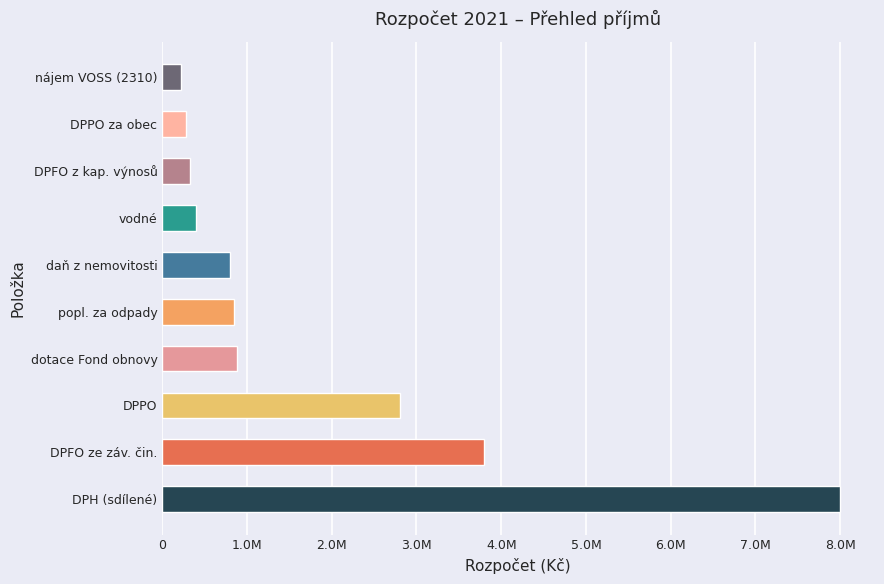

What is the ratio of the value at DPFO ze záv. čin. to the value at daň z nemovitosti?

4.8